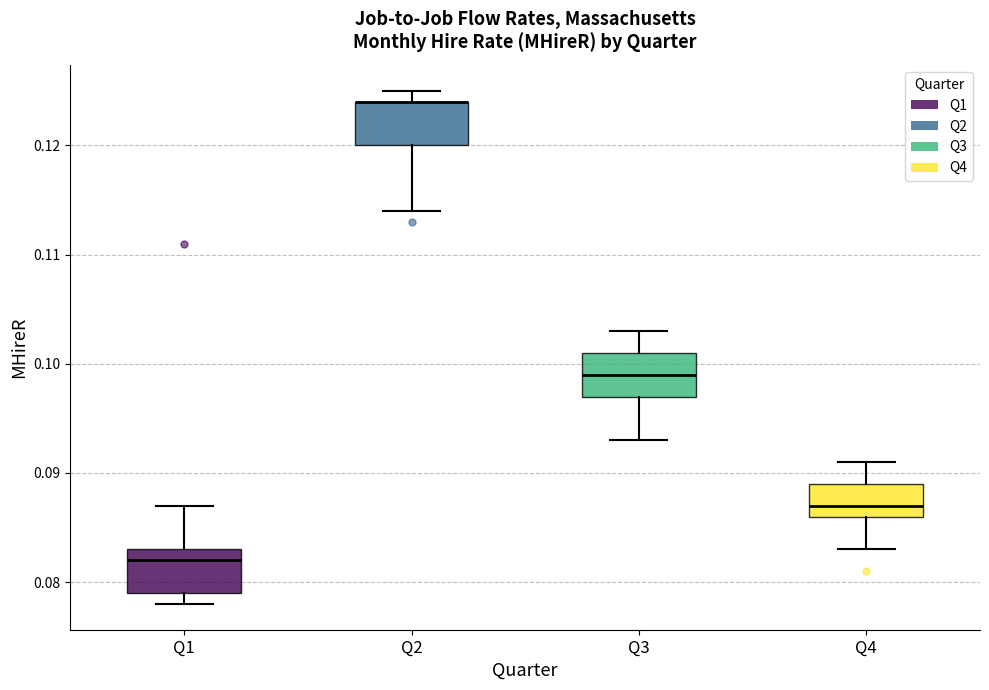

Where is the lower edge of the box for Q2 on the y-axis? The values are not printed on the chart, so give them approximately, as read against the axis.

0.120